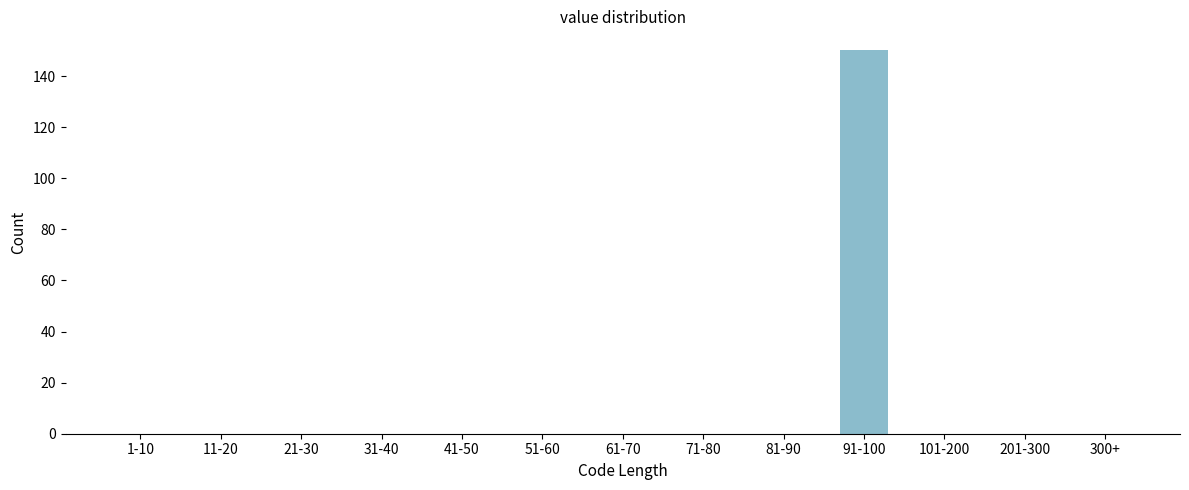

Reading left to right, transcribe all the data shown in this chart.

1-10=0	11-20=0	21-30=0	31-40=0	41-50=0	51-60=0	61-70=0	71-80=0	81-90=0	91-100=150	101-200=0	201-300=0	300+=0